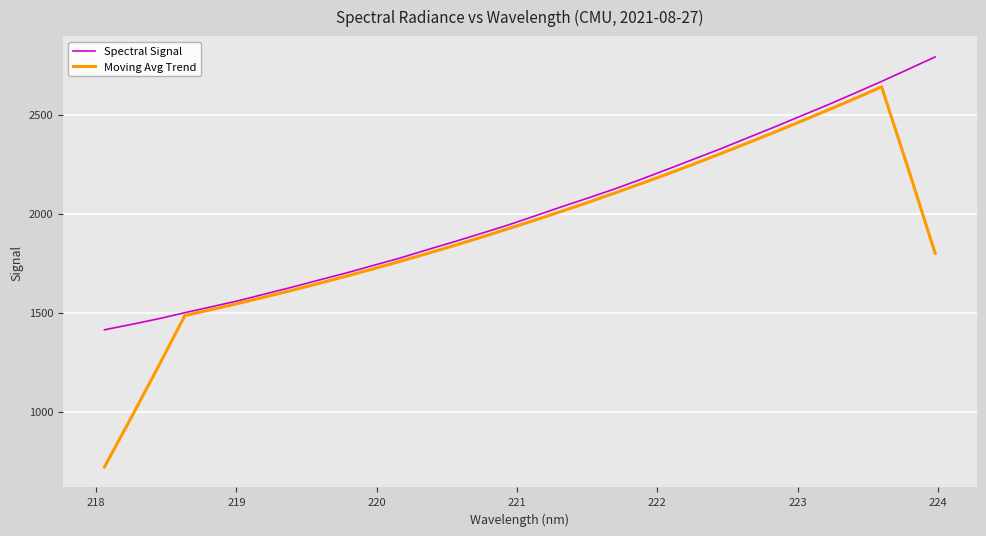

Which series has the largest total across all categories?

Spectral Signal